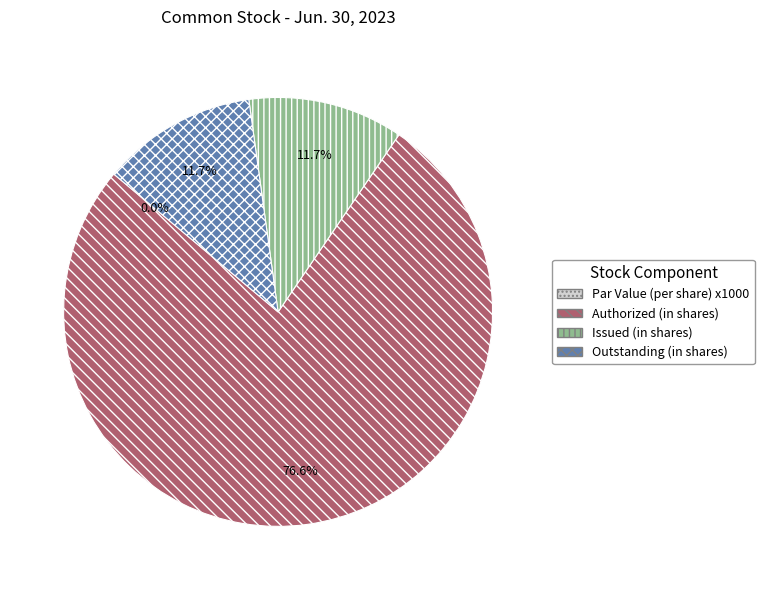

To the nearest percent, what percentage of the pie is Common stock, issued (in shares)?

12%